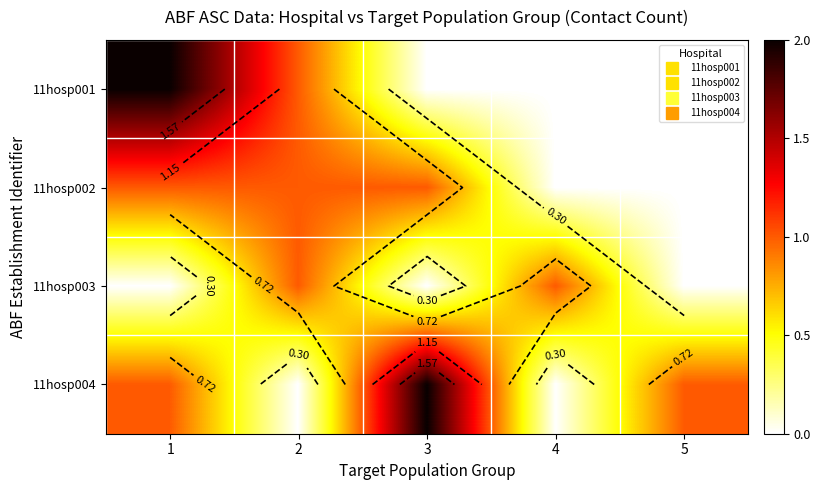

What is the difference between the highest and lowest values at 5?

1